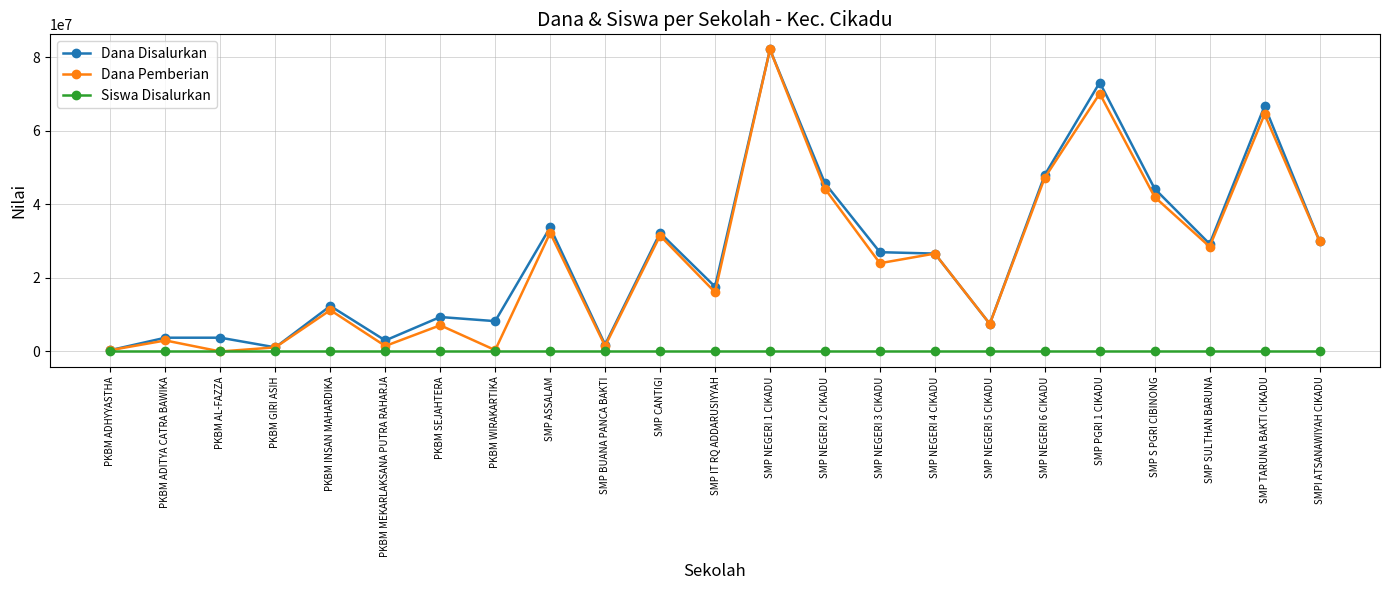

At which category is the sum across all series the highest?

SMP NEGERI 1 CIKADU